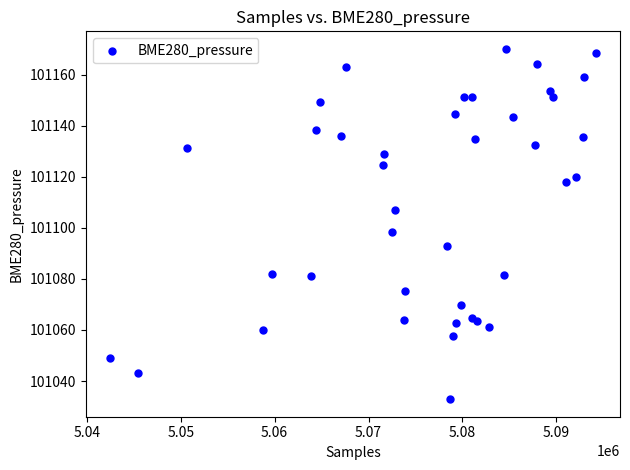

What Y value in the scatter plot is closest to 101101?

101098.5